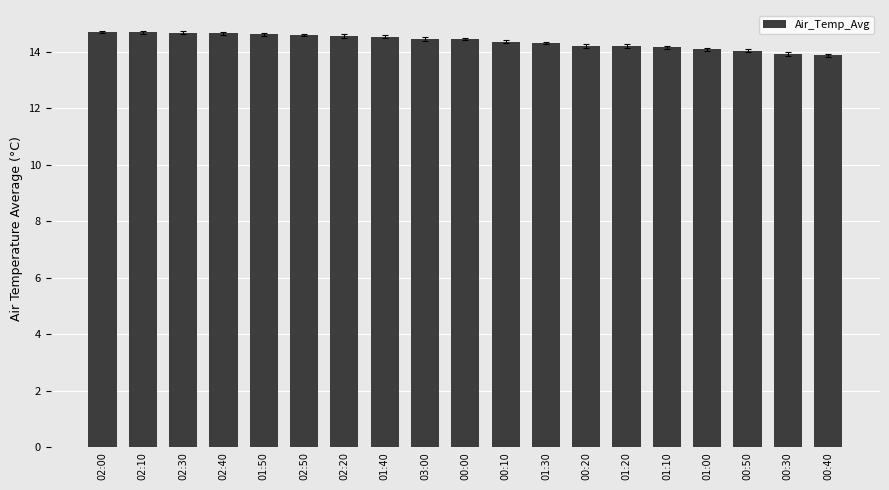

What is the value of the 17th bar from the left?

14.1